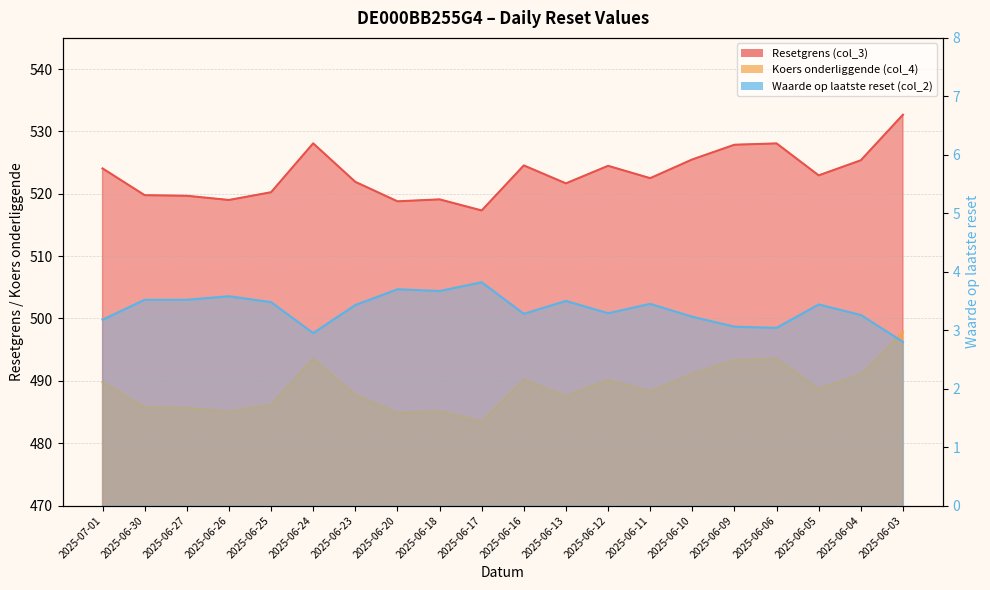

What is the maximum value shown in the chart?

532.7